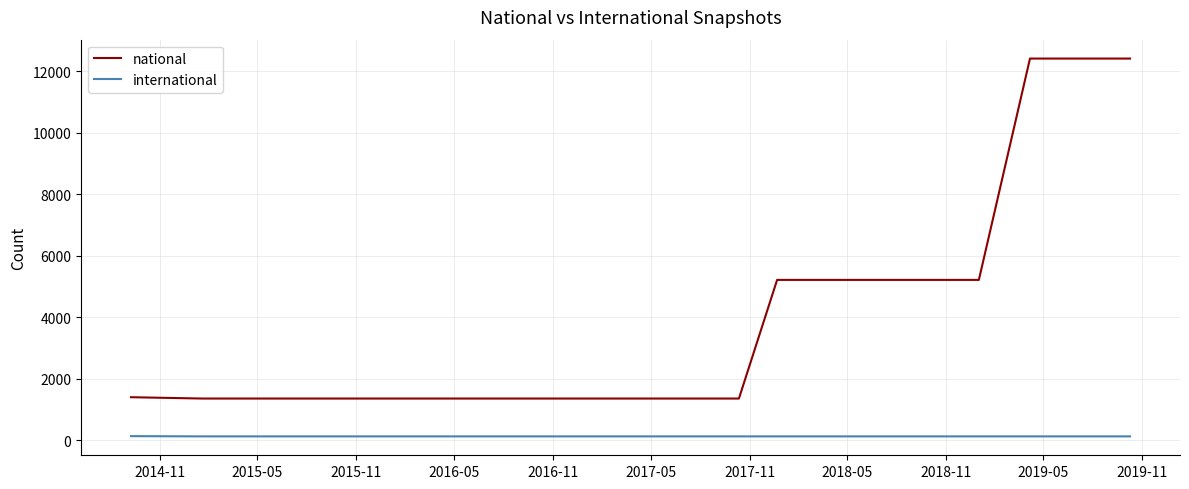

What are all the series names shown in the legend?

national, international